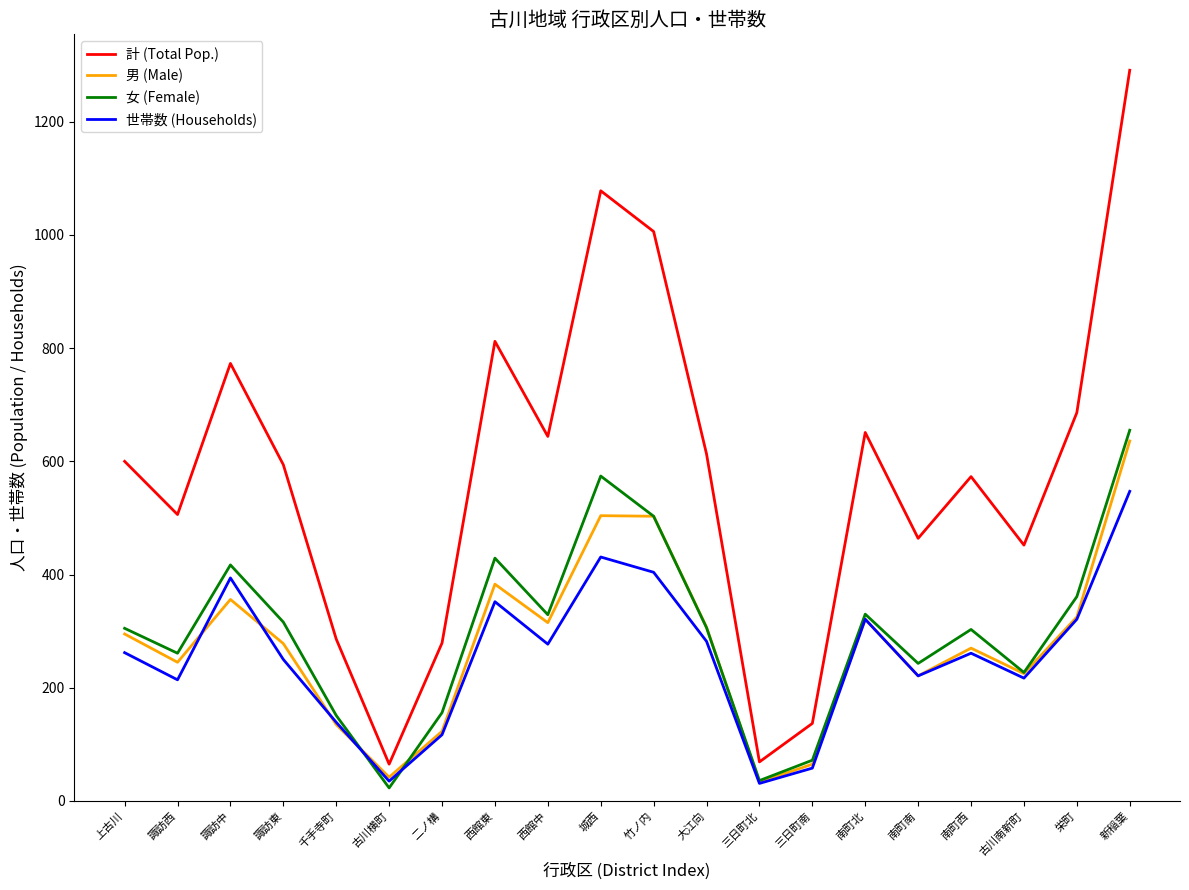

What are all the series names shown in the legend?

計 (Total Pop.), 男 (Male), 女 (Female), 世帯数 (Households)